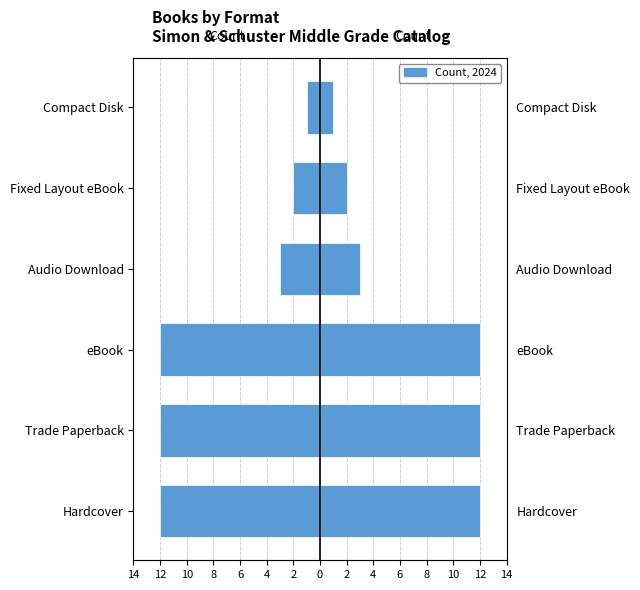

List the series in order of their peak value, highest first.

Right, Left